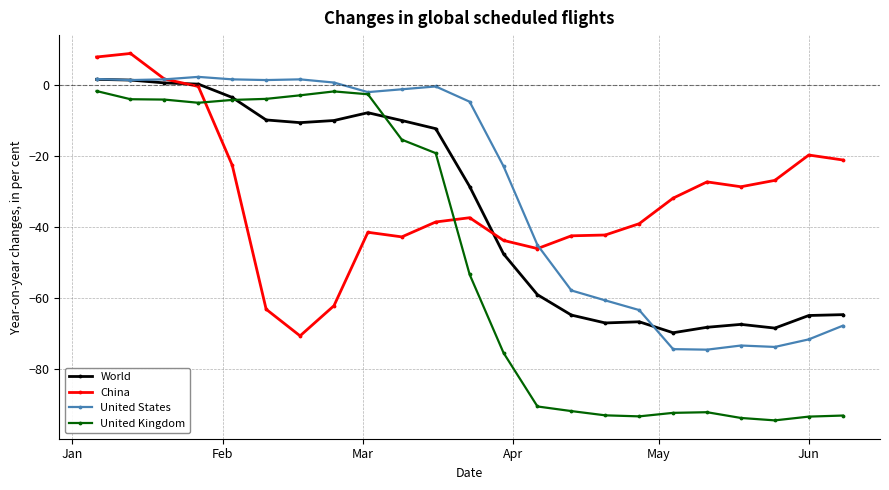

How many lines are shown in the chart?

4